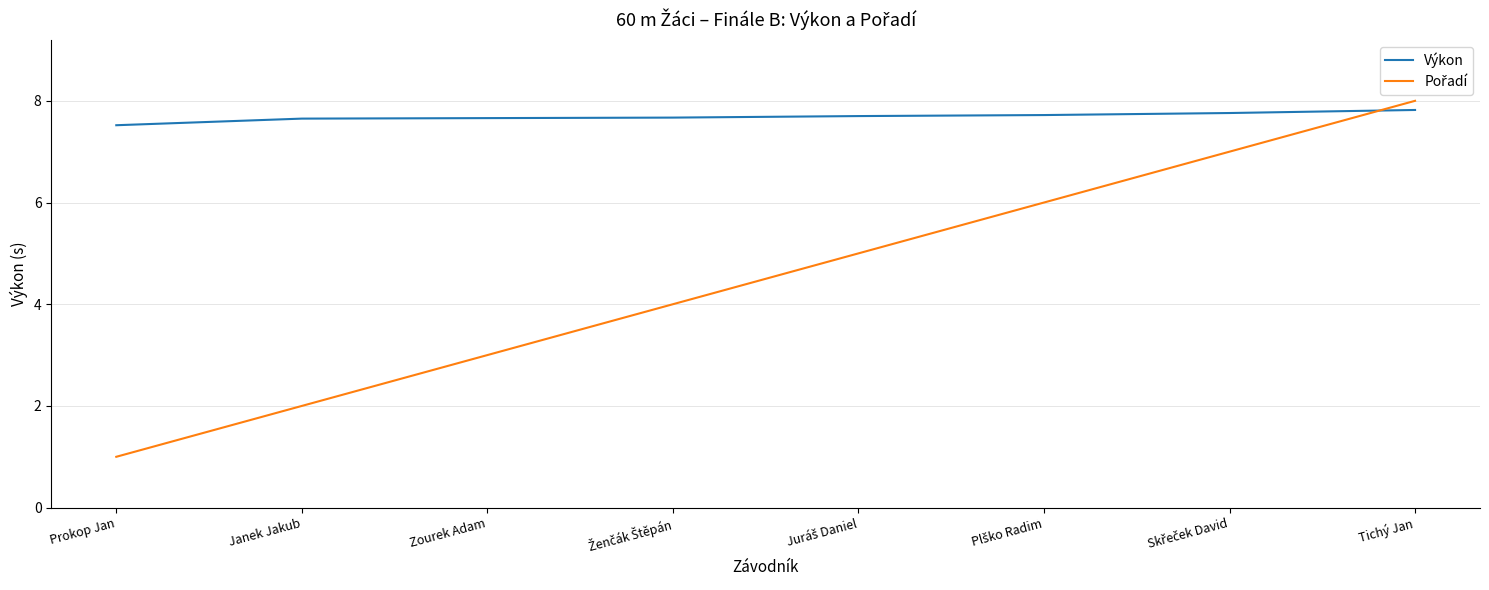

Which series has the largest total across all categories?

Výkon